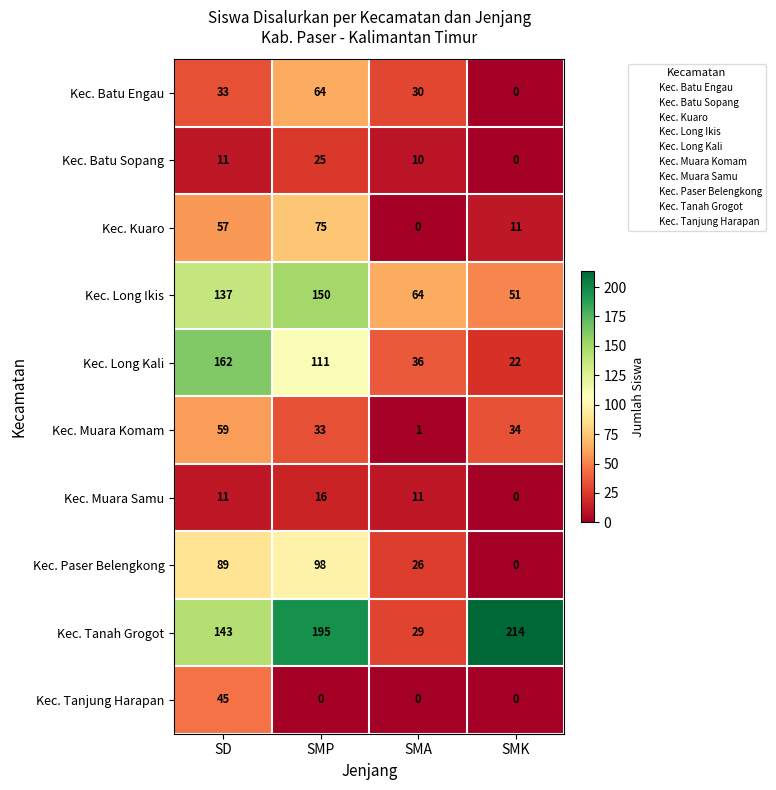

At which label does Kec. Paser Belengkong reach its peak?

SMP